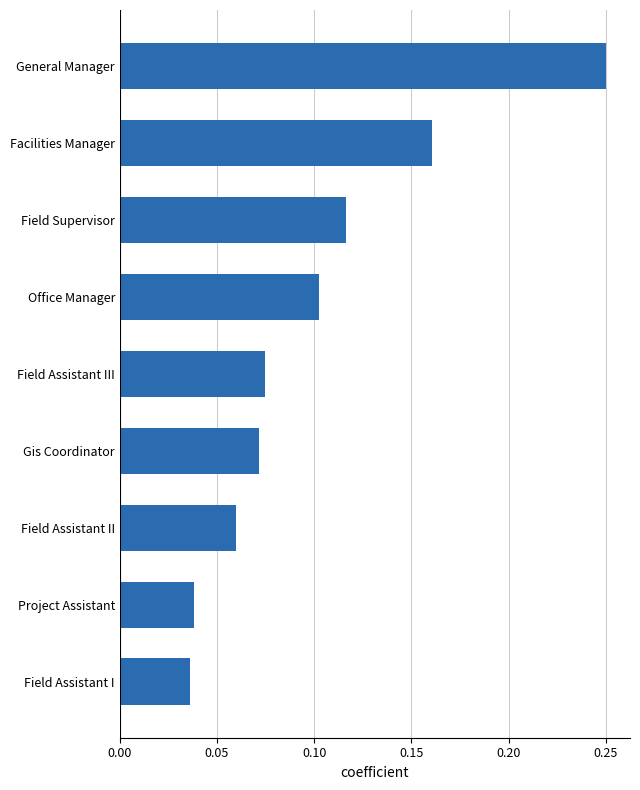

What is the label of the 1st bar from the top?

General Manager